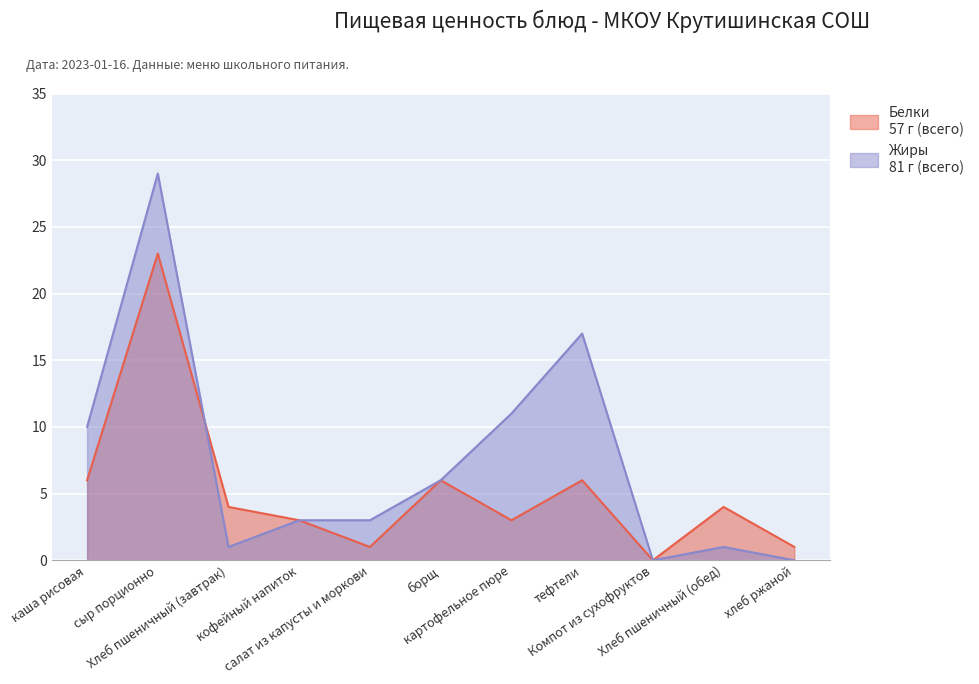

Is the value of Жиры at Хлеб пшеничный (обед) greater than the value of Белки at хлеб ржаной?

No